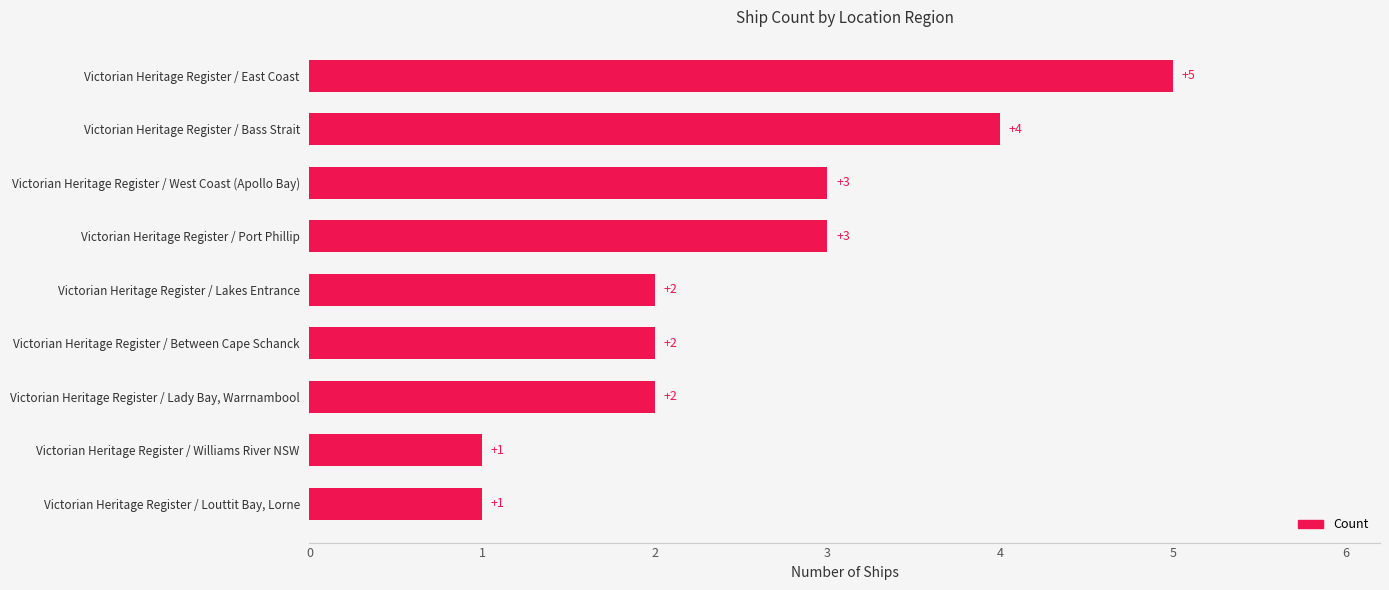

Count the values in the range 2 to 3.

5